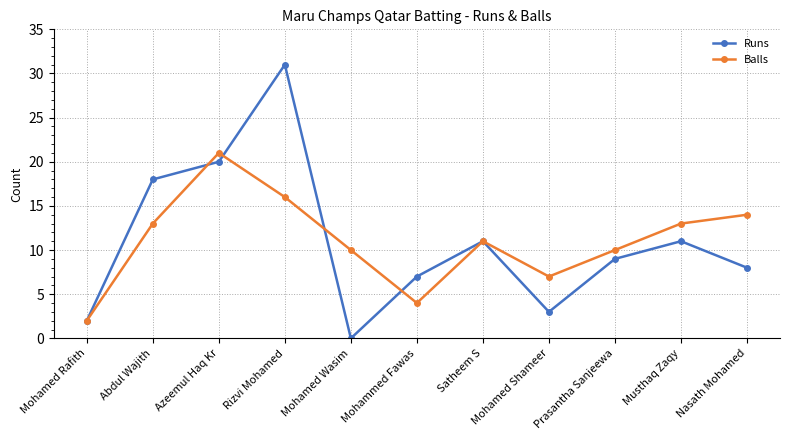

Where is the first local minimum for Runs?

Mohamed Wasim